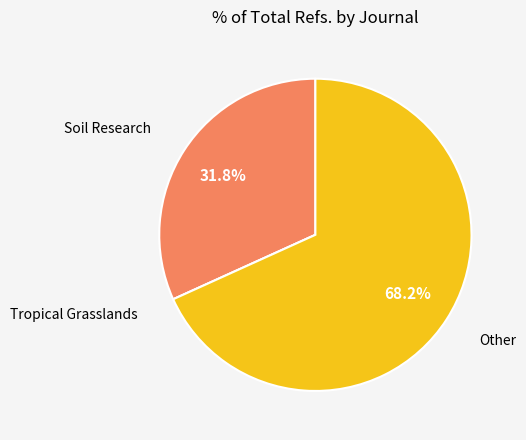

Is there a majority slice in this chart?

Yes